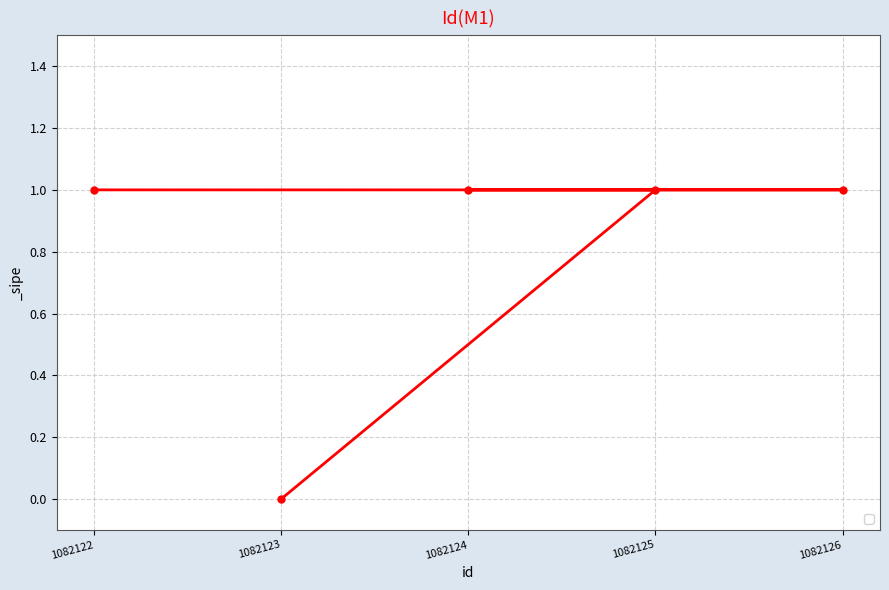

Which category has the highest value across all series?

1082122